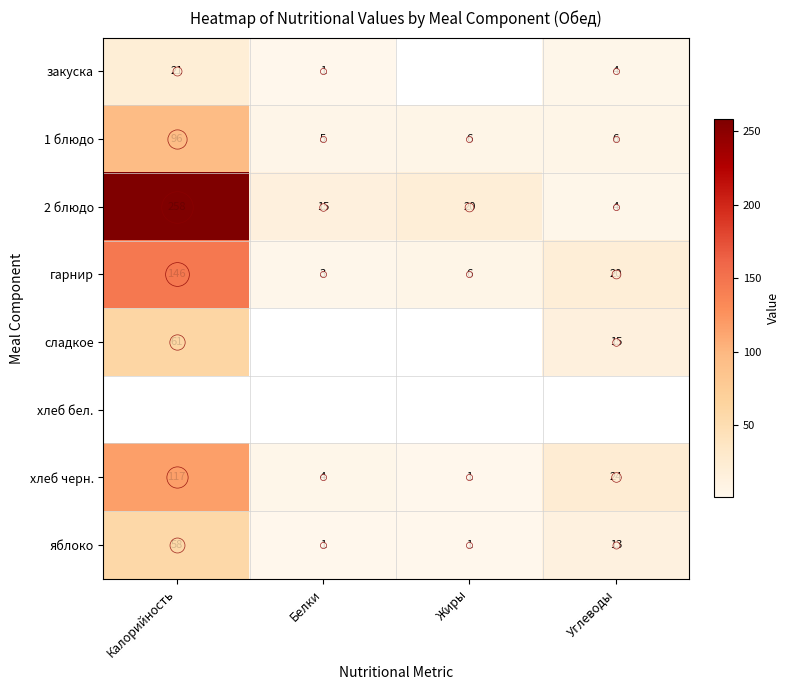

Which category has the lowest value in the 1 блюдо series?

Белки